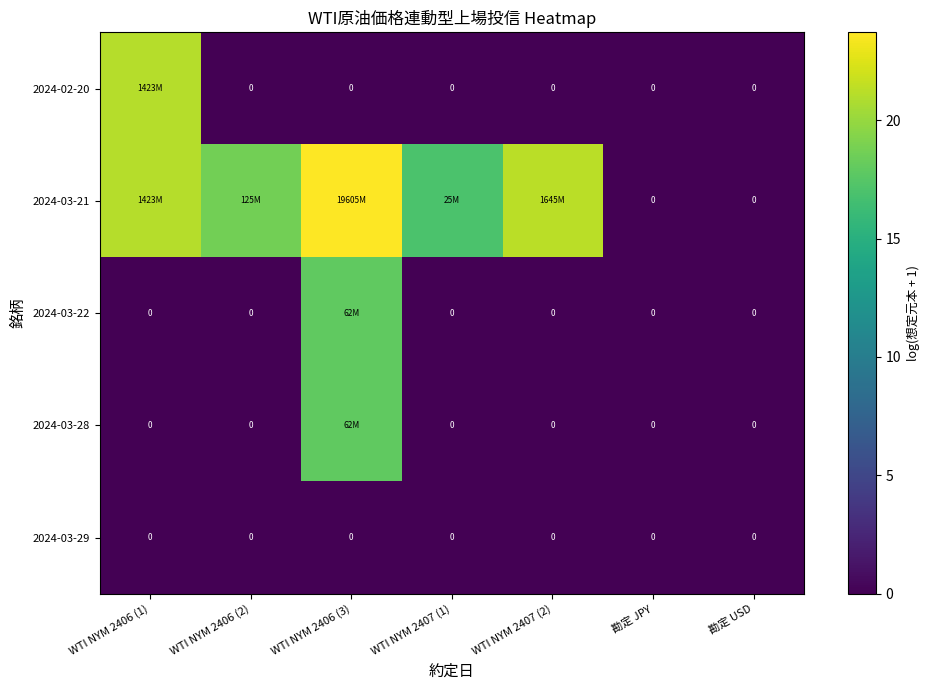

What is the sum of all 2024-03-22 values?

17.9